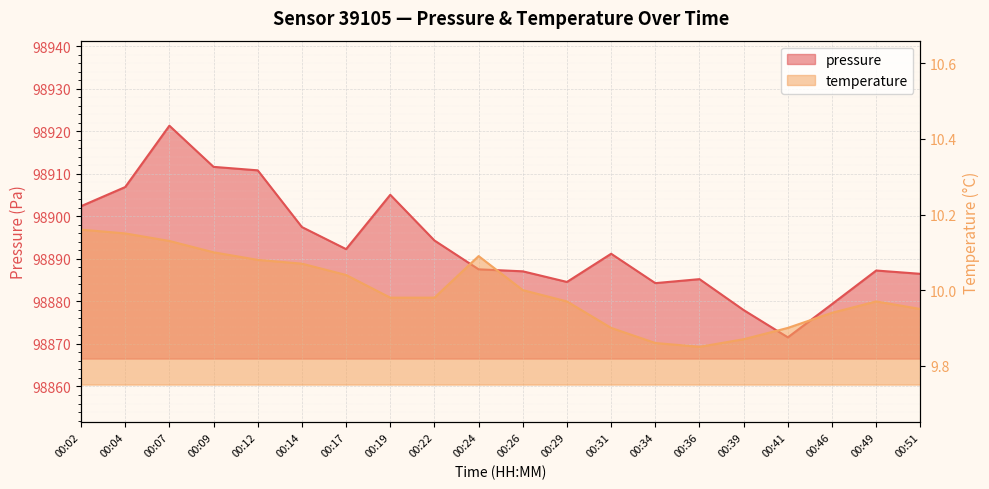

What is the difference between the maximum and minimum values in the temperature series?

0.3